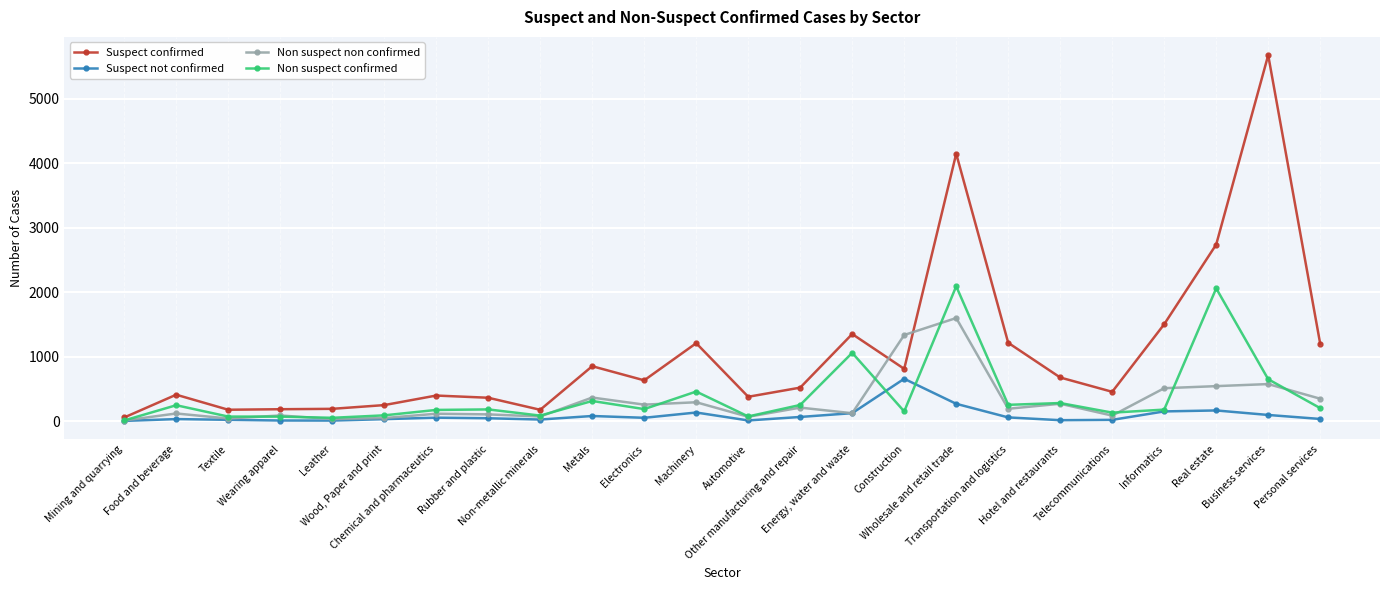

What is the difference between the Suspect not confirmed values at Automotive and Electronics?

41